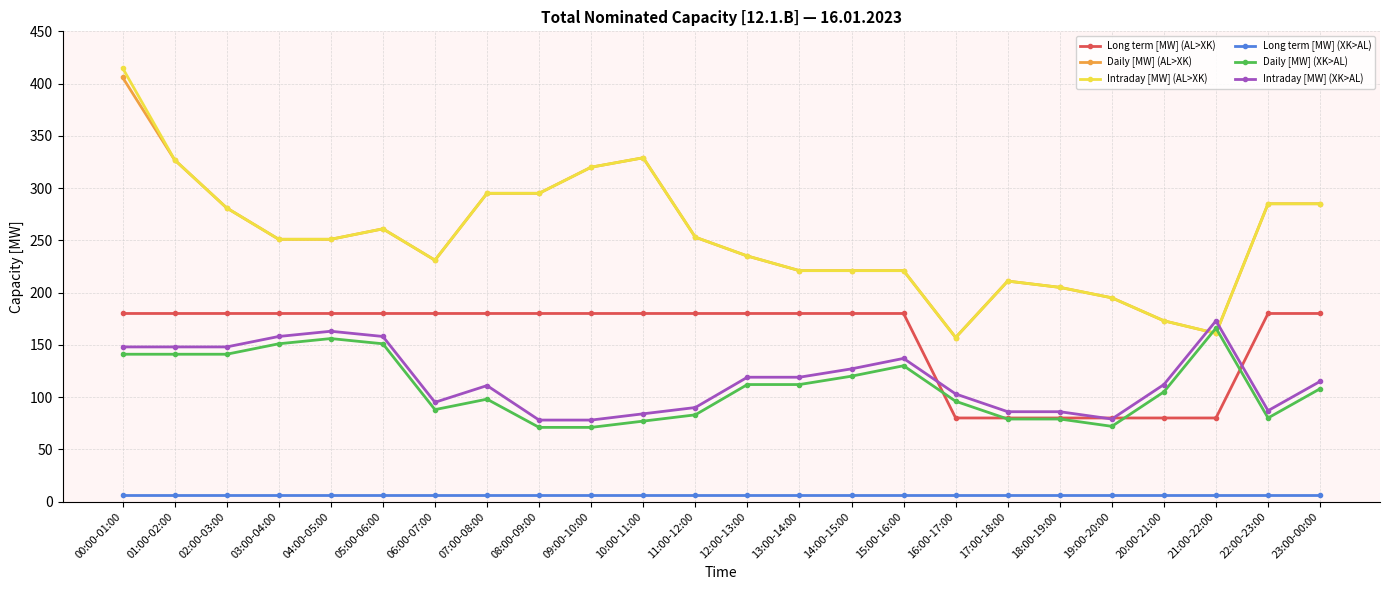

Does the chart have visible grid lines?

Yes